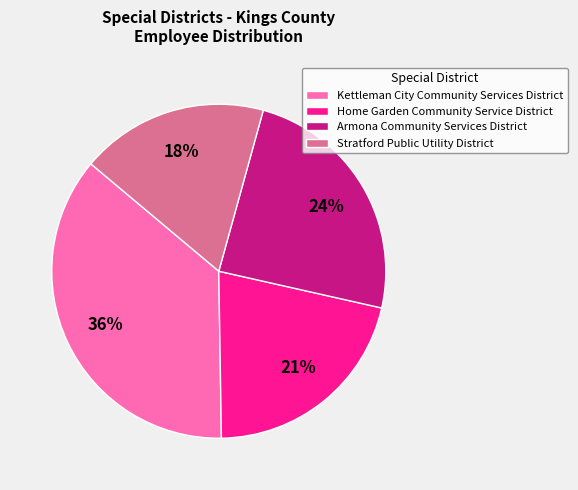

True or false: Armona Community Services District accounts for 33% of the total.

False